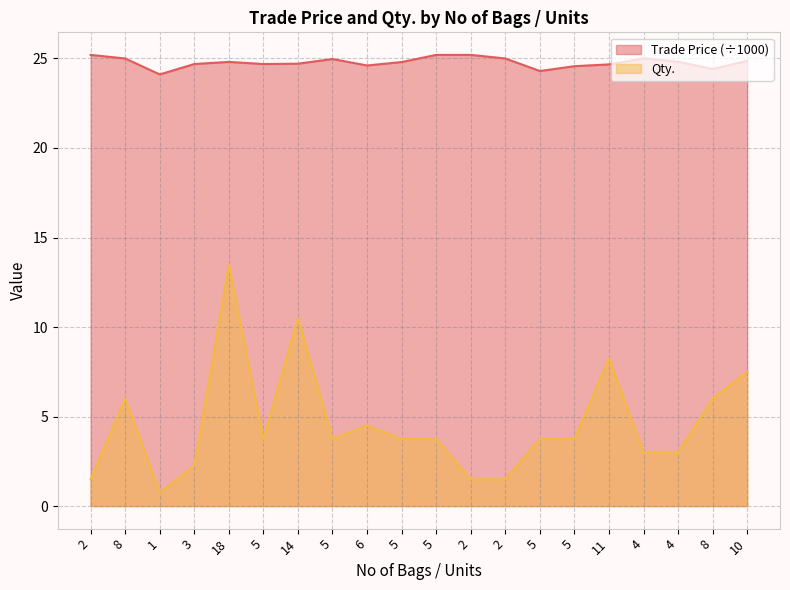

Which has a higher value, 18 or 2?

2